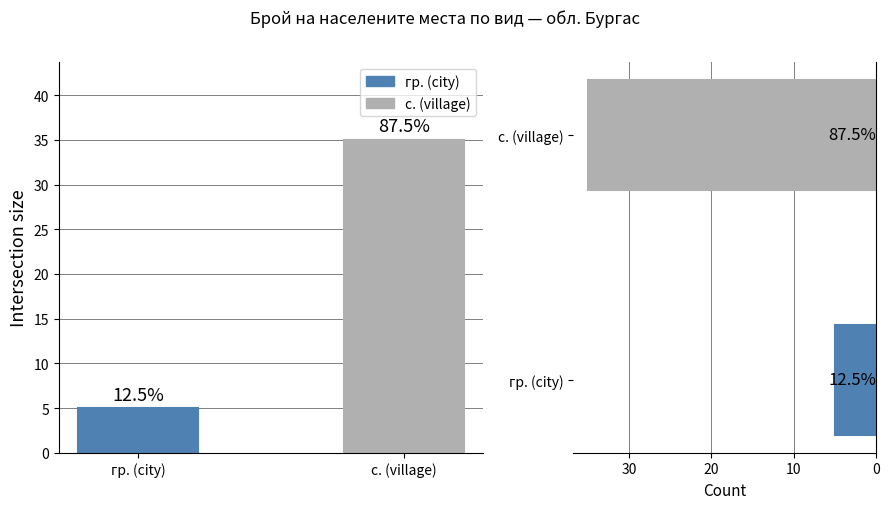

Where is Set size nearest to the value 20?

гр. (city)